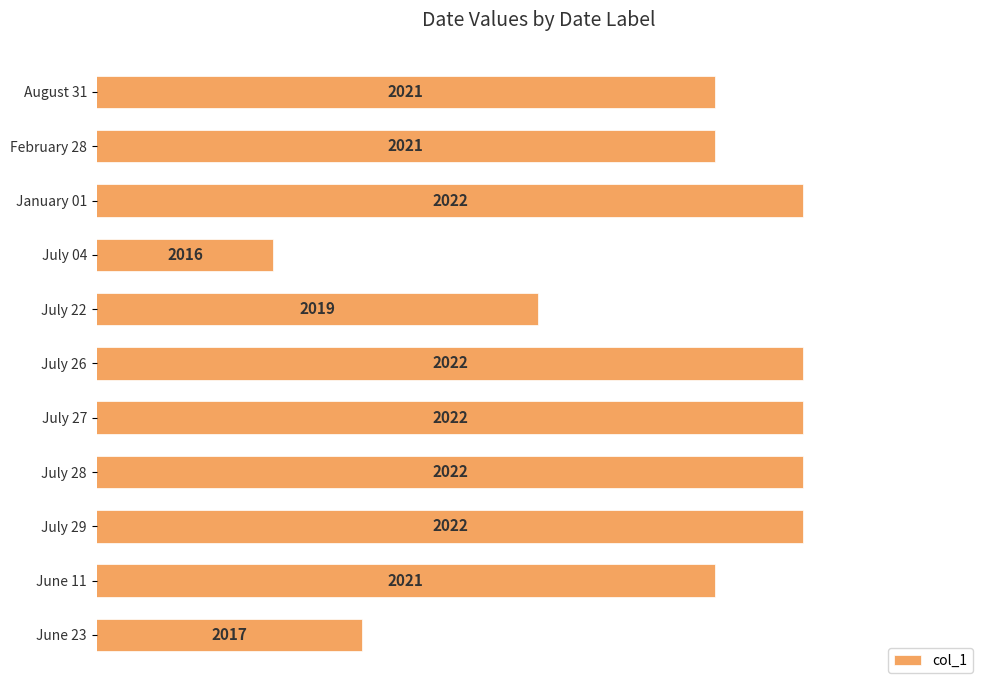

What is the minimum value shown in the chart?

2016